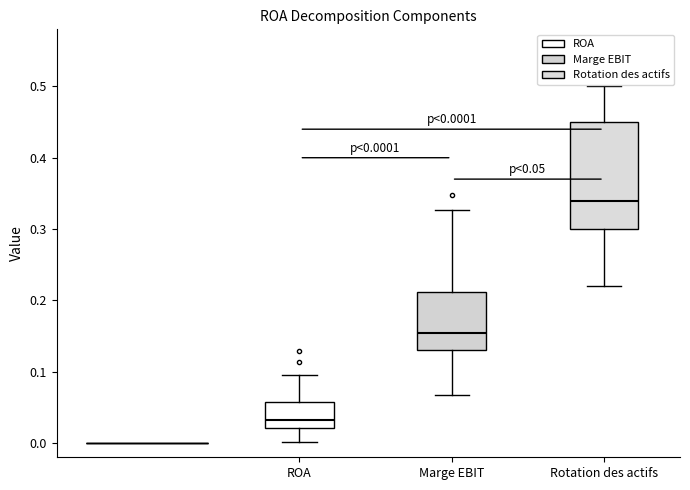

Which box's median line is the lowest?

ROA